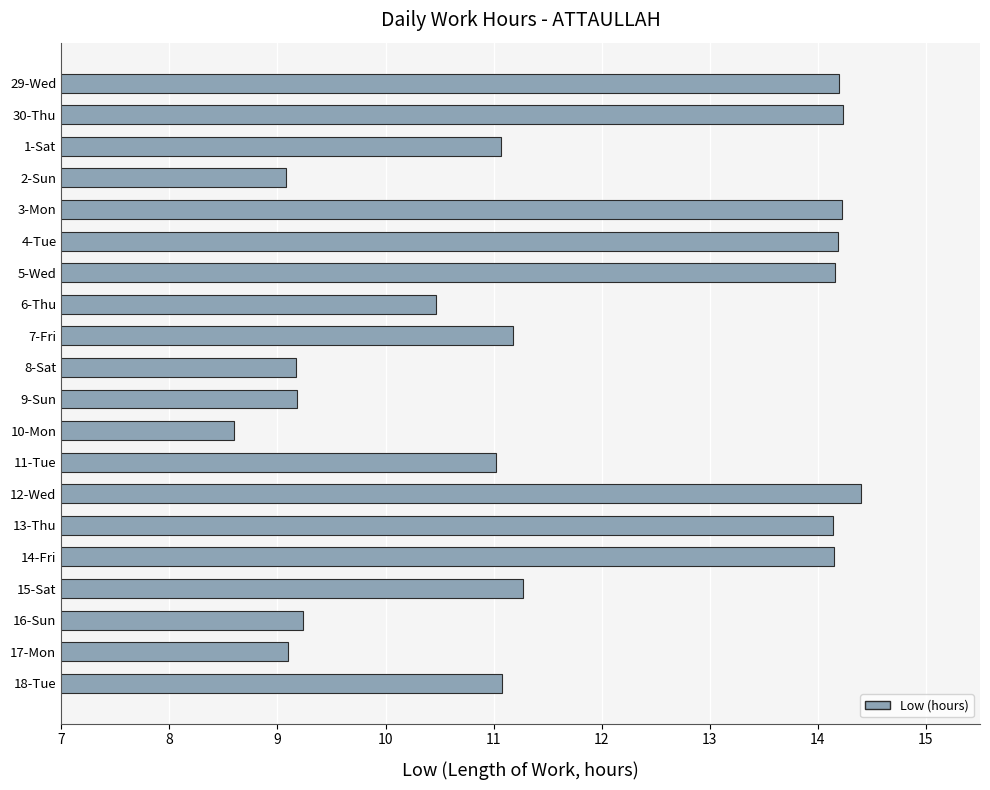

What value does the data have at 8-Sat?

9.2